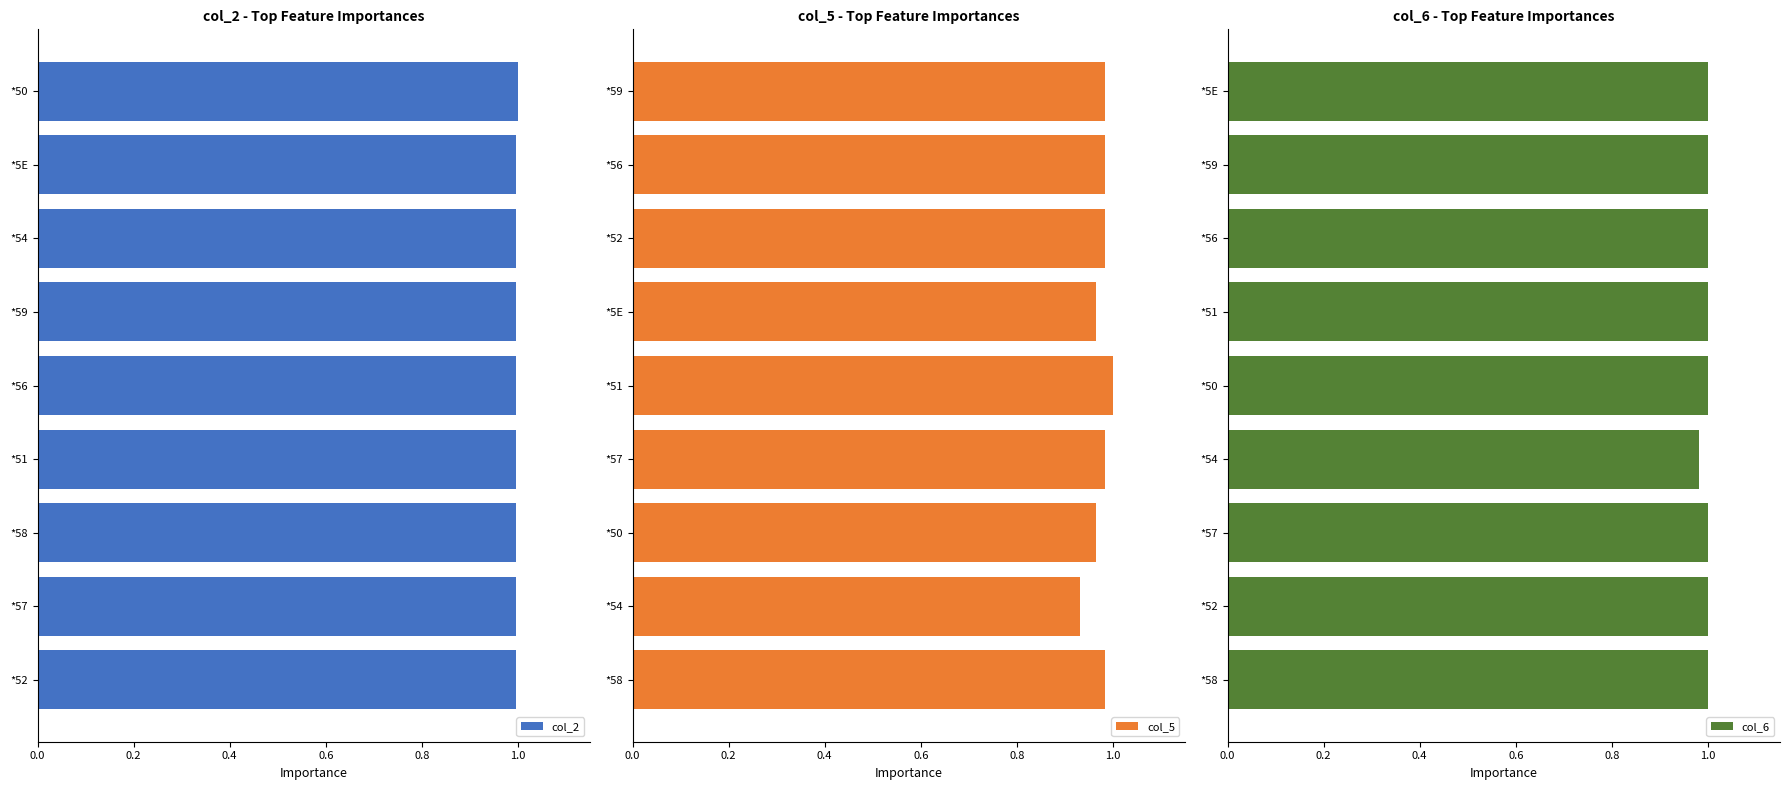

Does the chart contain stacked bars?

No